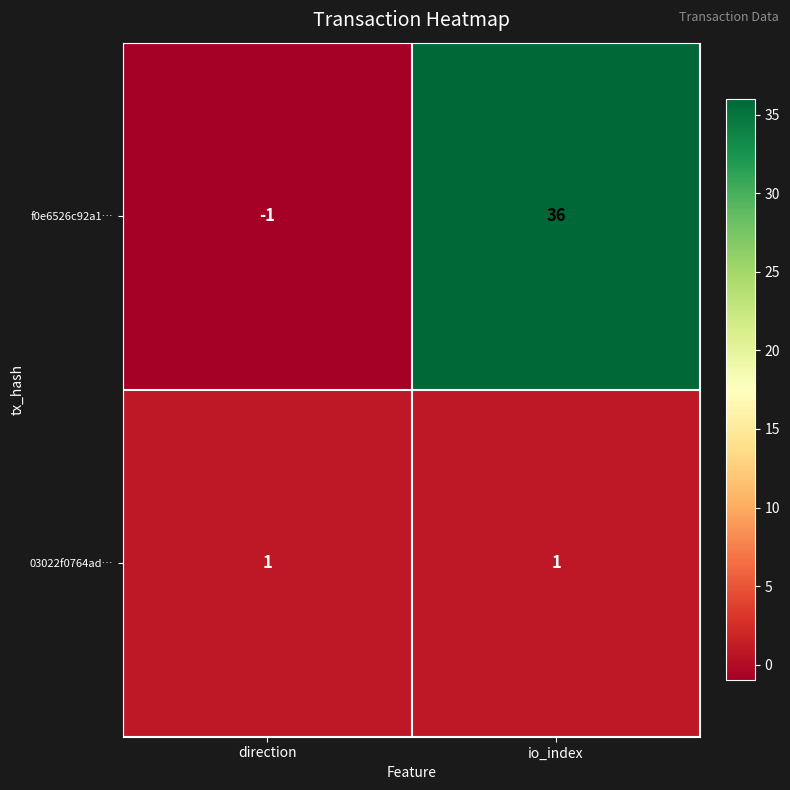

What is the sum of all f0e6526c92a1… values?

35